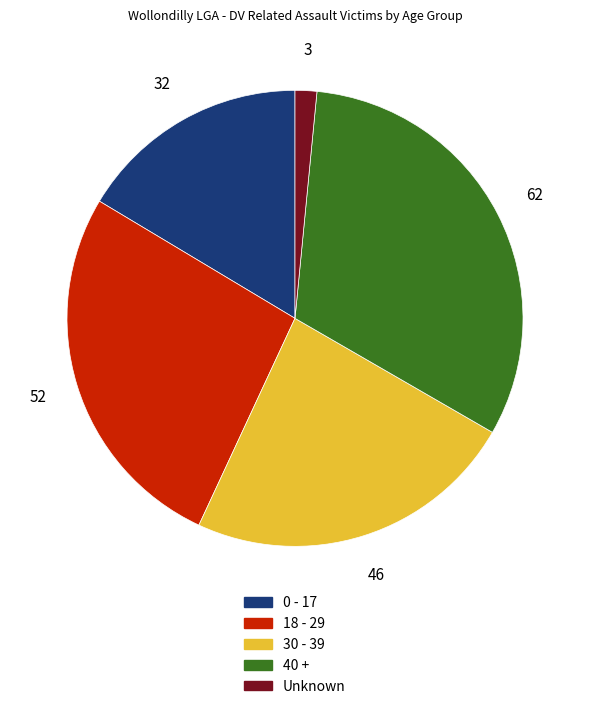

True or false: 18 - 29 accounts for 27% of the total.

True